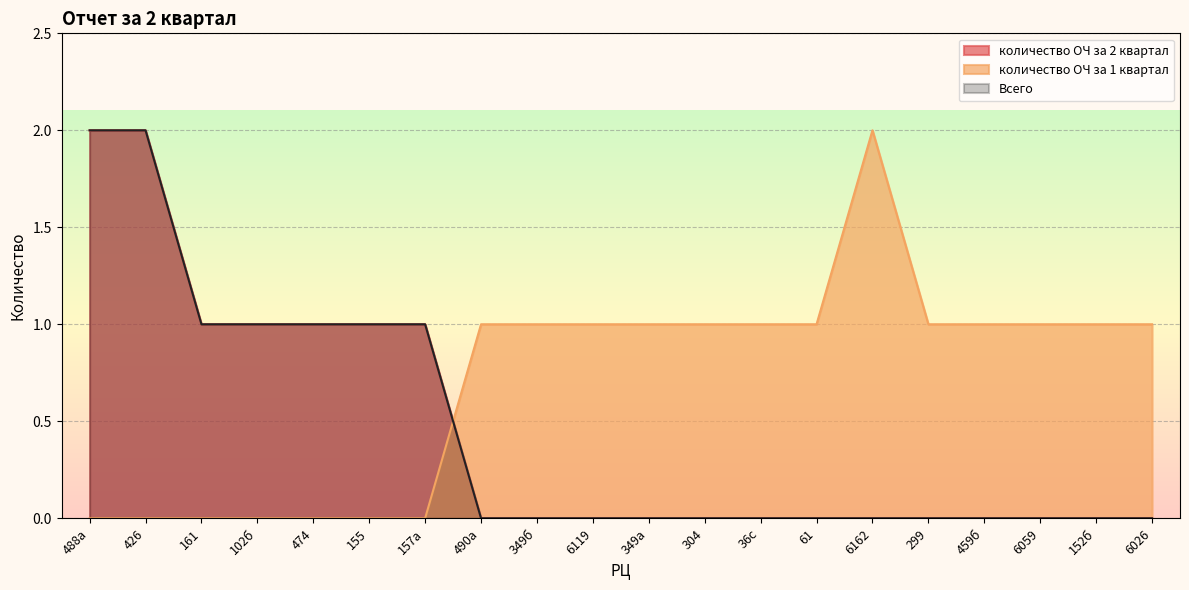

Which label corresponds to the smallest value in the chart?

490а